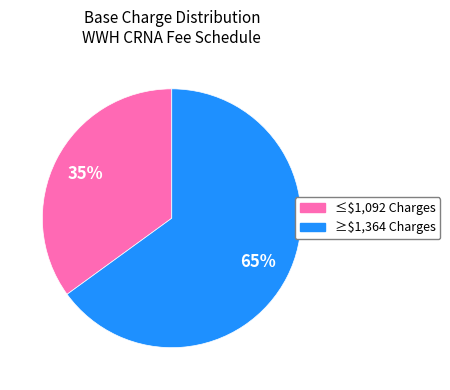

To the nearest percent, what is the difference between the largest and smallest slice percentages?

30%